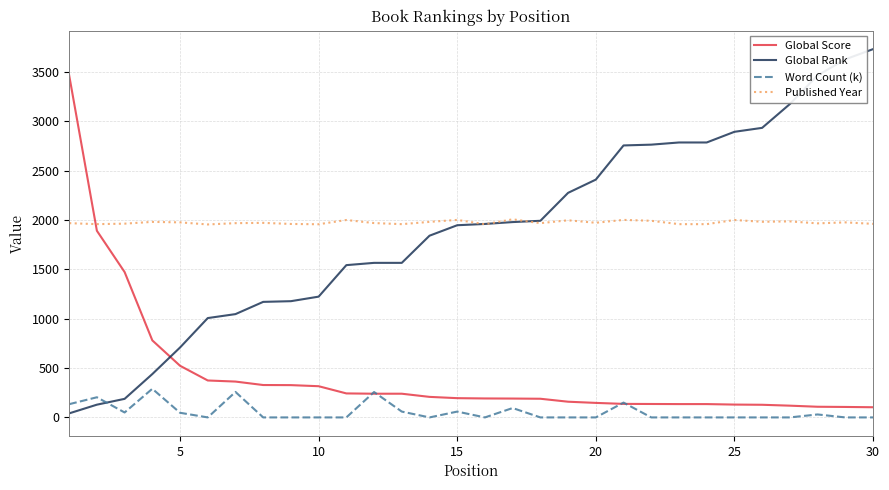

What is the difference between the second highest and minimum values in the Global Score series?

1787